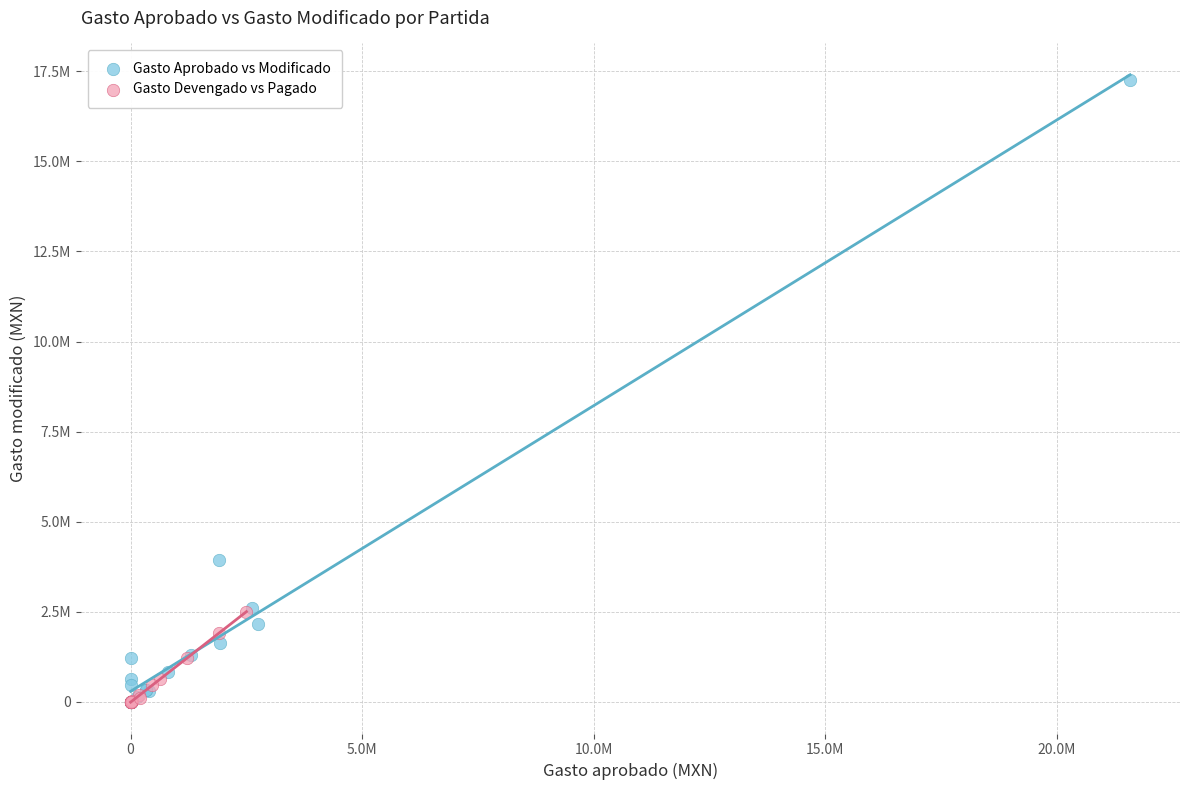

What are all the series names shown in the legend?

Gasto Aprobado vs Modificado, Gasto Devengado vs Pagado